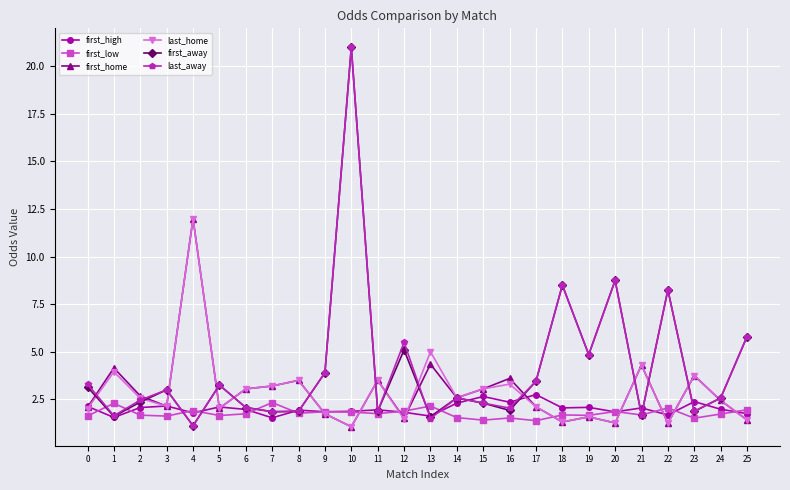

What is the difference between the second highest and second lowest values in the first_home series?

3.1